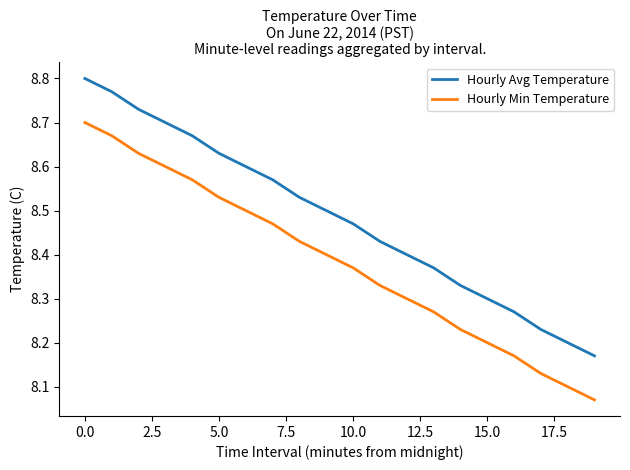

True or false: Hourly Avg Temperature has more than 2 points higher than both neighbors.

False